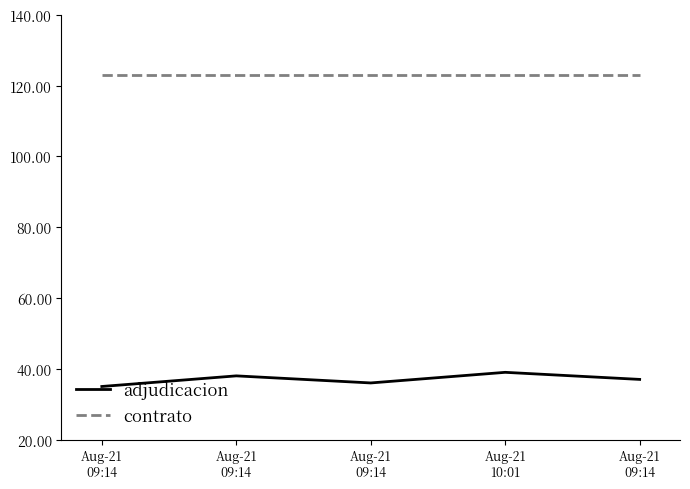

Rank the categories by adjudicacion value from highest to lowest.

Aug-21
10:01, Aug-21
09:14, Aug-21
09:14, Aug-21
09:14, Aug-21
09:14